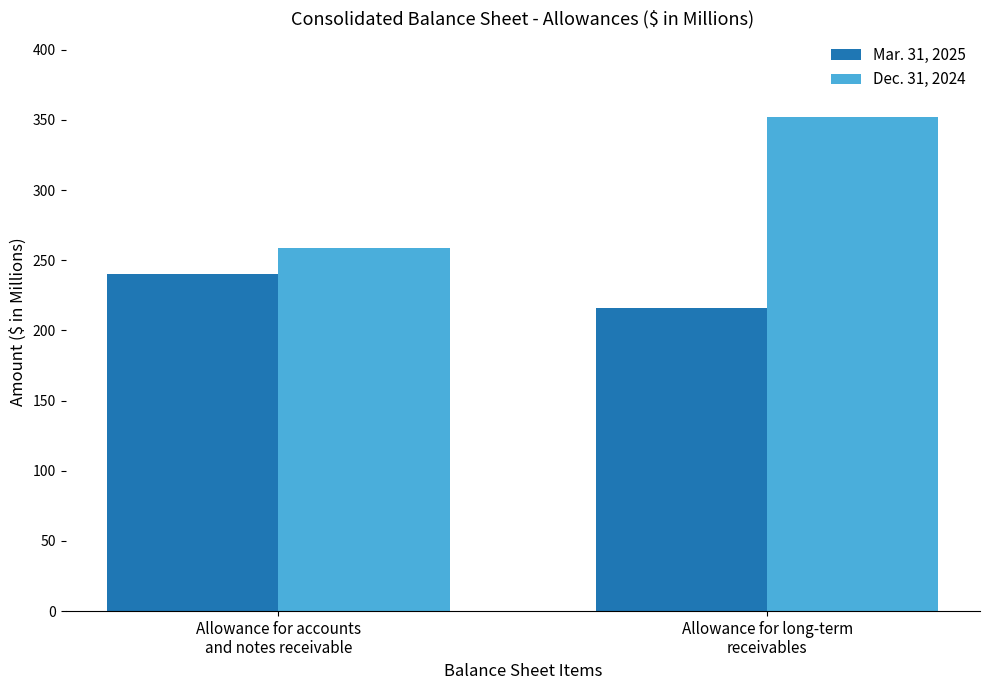

What is the sum of all Mar. 31, 2025 values?

456